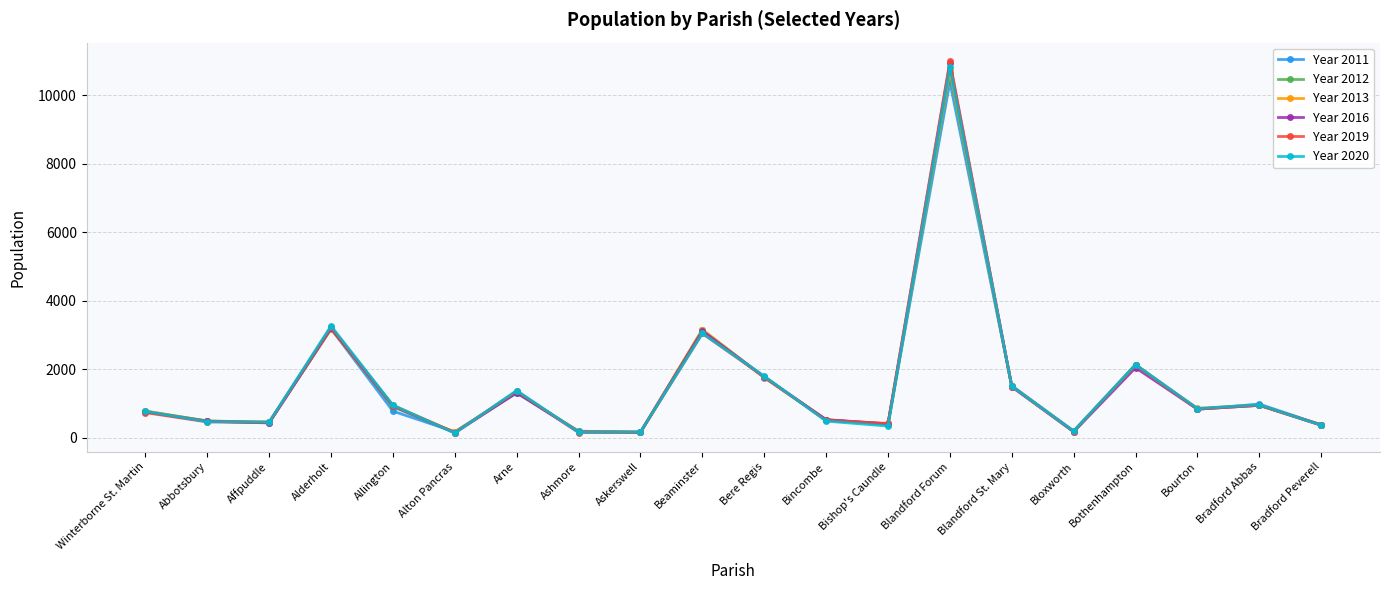

What is the difference between the maximum and minimum values in the Year 2019 series?

10844